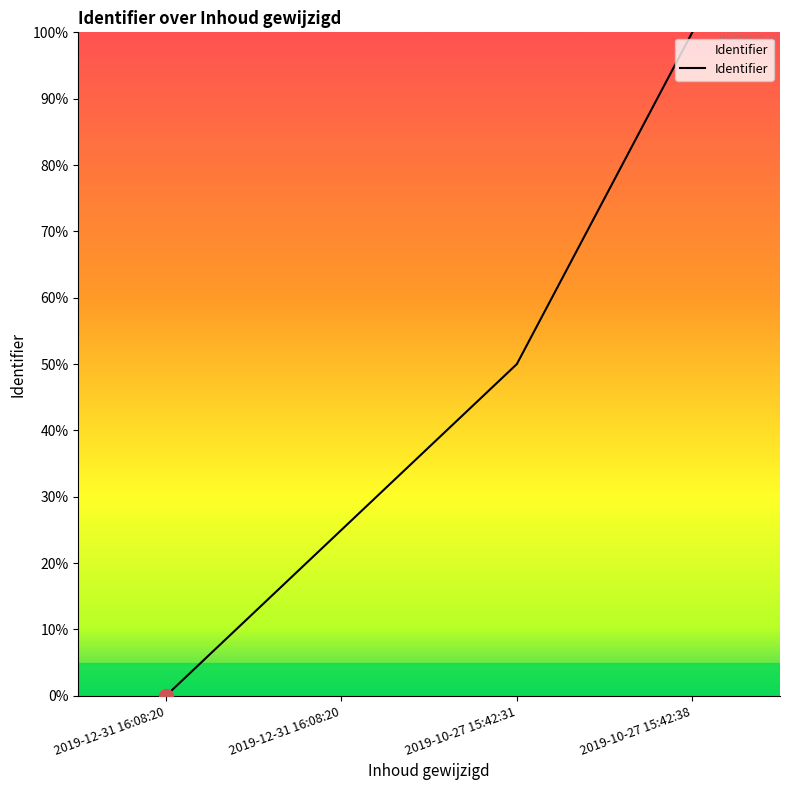

What is the difference between the maximum and second lowest values?

75